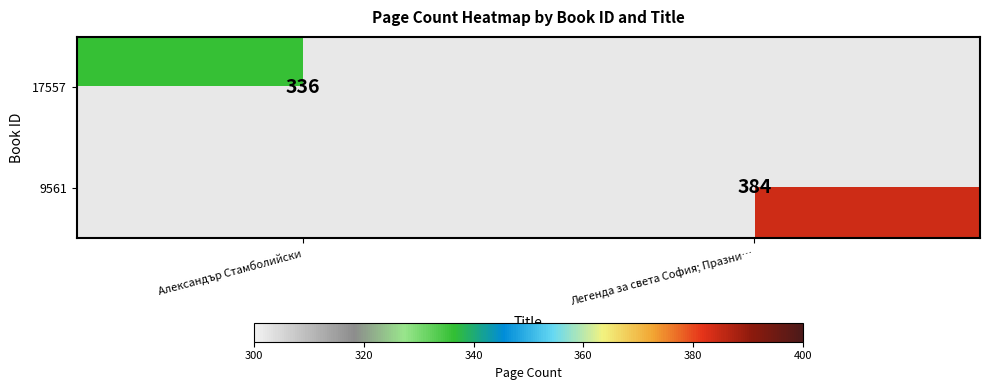

The value of 9561 at Легенда за света София; Празни… is 161.6. True or false?

False